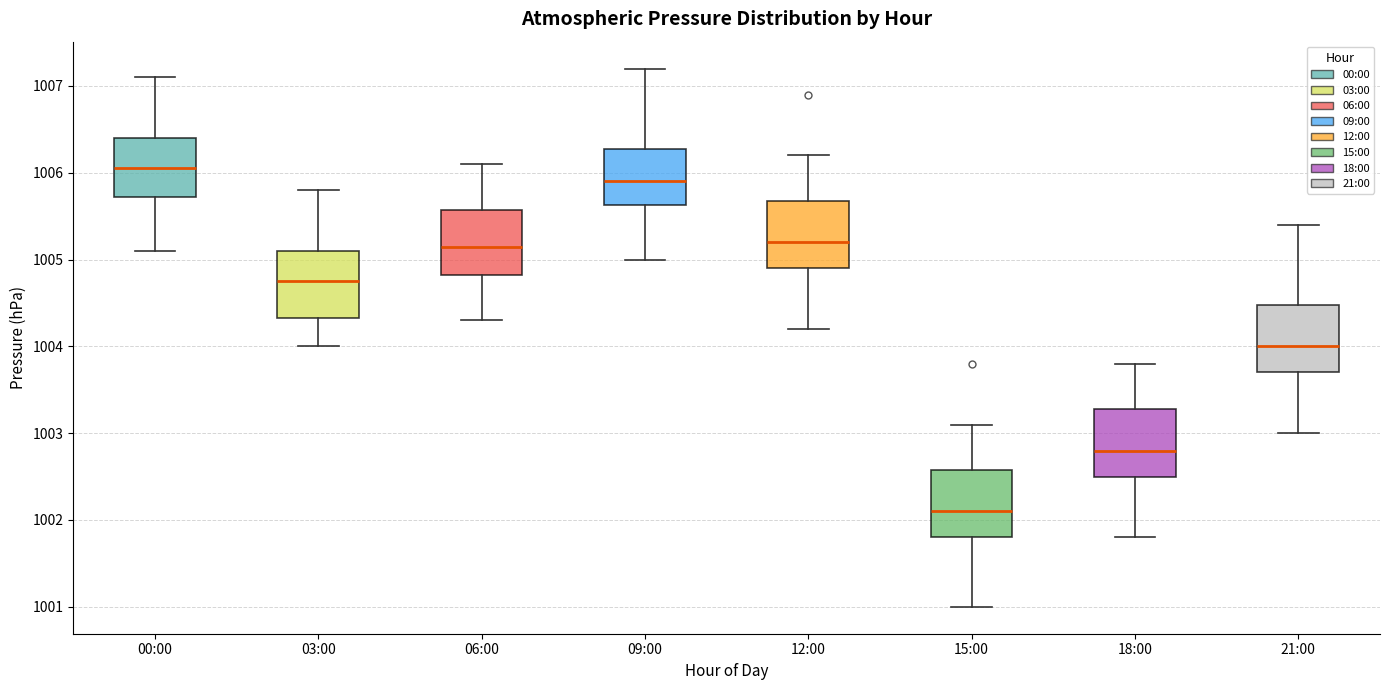

Which box has the highest median line?

00:00